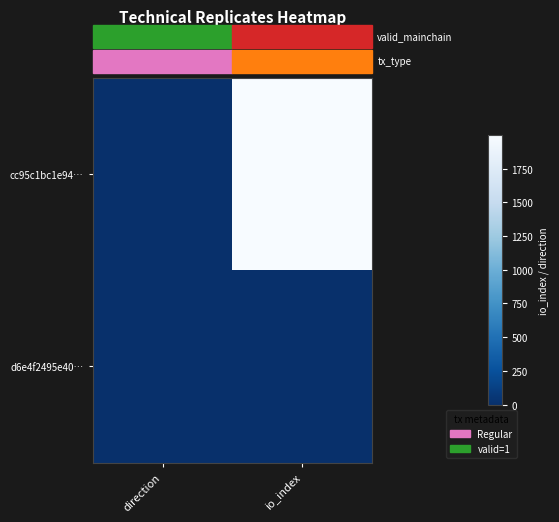

Reading right to left, what are all the values shown in this chart?

cc95c1bc1e94…: io_index=1996	direction=-1
d6e4f2495e40…: io_index=0	direction=1